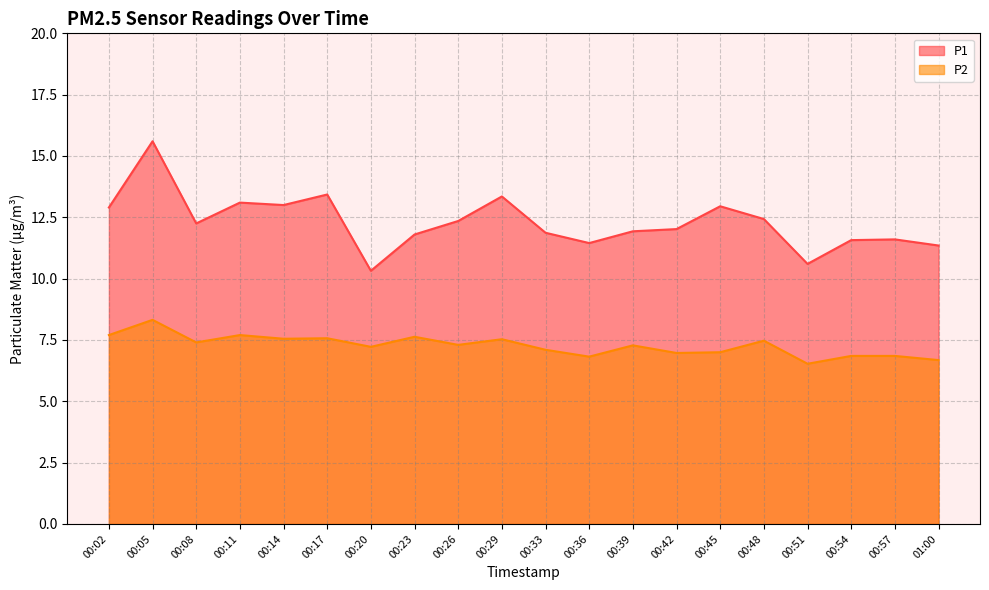

What value does the P2 series have at 01:00?

6.7